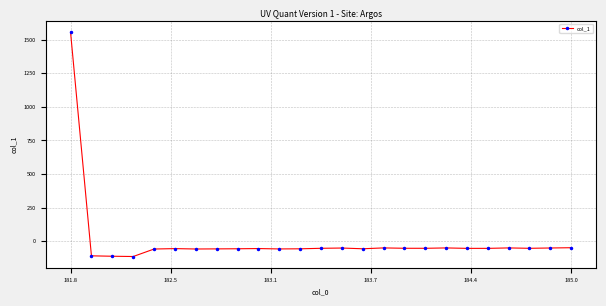

What is the difference between the second highest and minimum values?

65.5